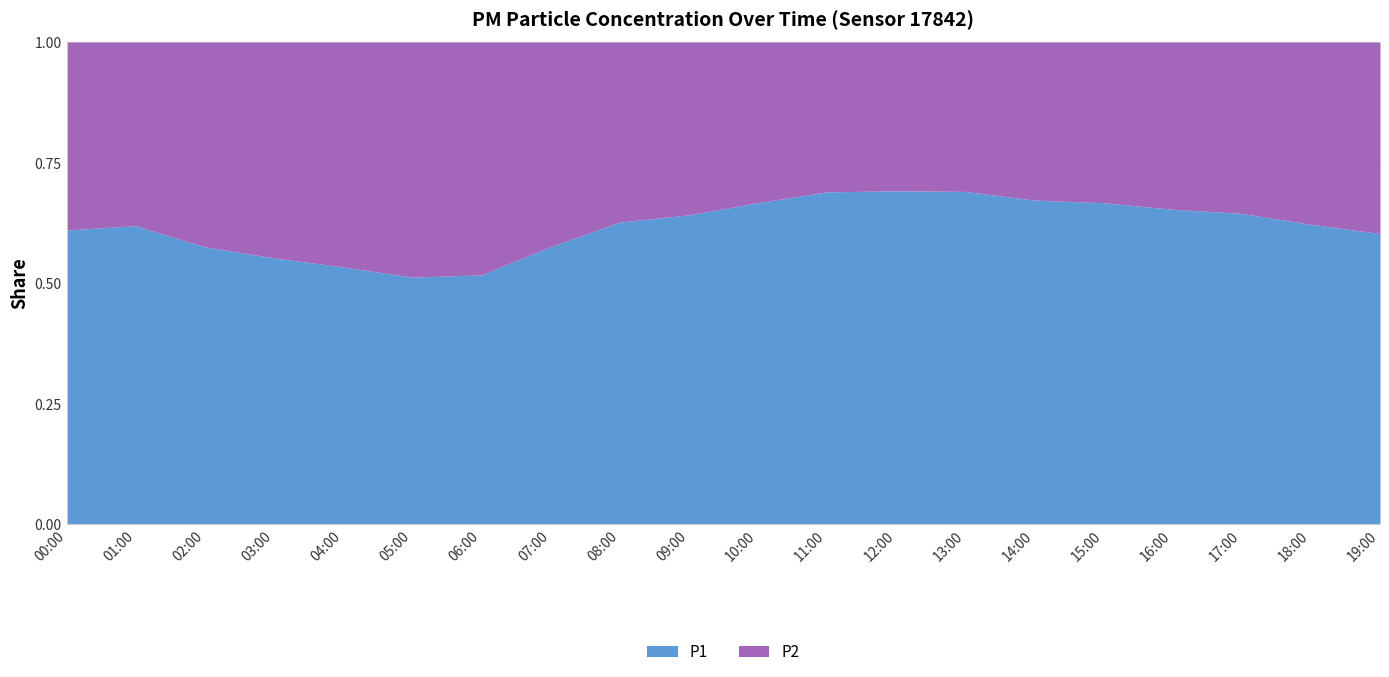

Rank the series by their maximum value, from highest to lowest.

P1, P2